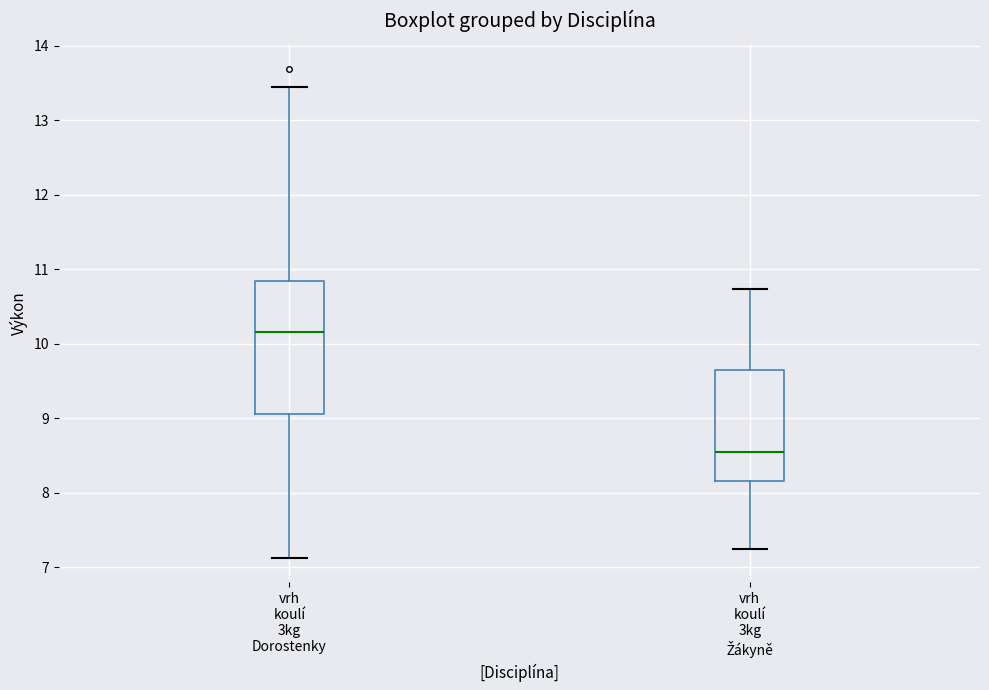

Where does the upper whisker of the box for vrh koulí 3kg Dorostenky end on the y-axis? The values are not printed on the chart, so give them approximately, as read against the axis.

13.4